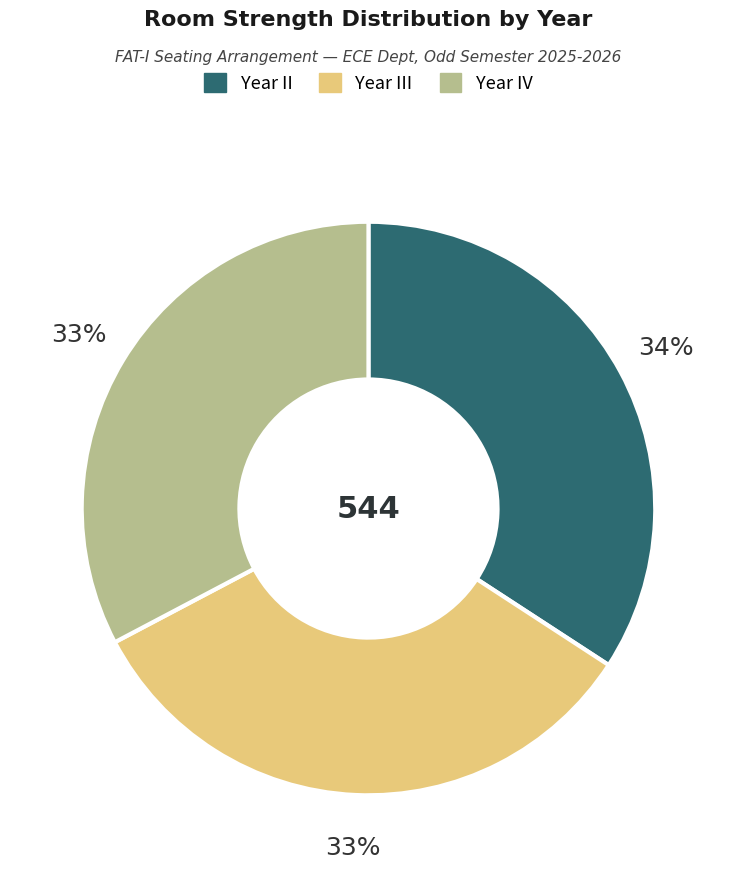

To the nearest percent, what is the average slice percentage?

33%